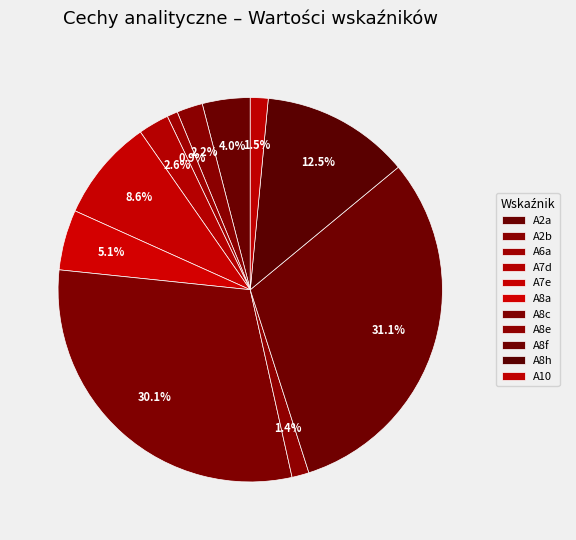

Between A6a and A8e, which is larger?

A8e